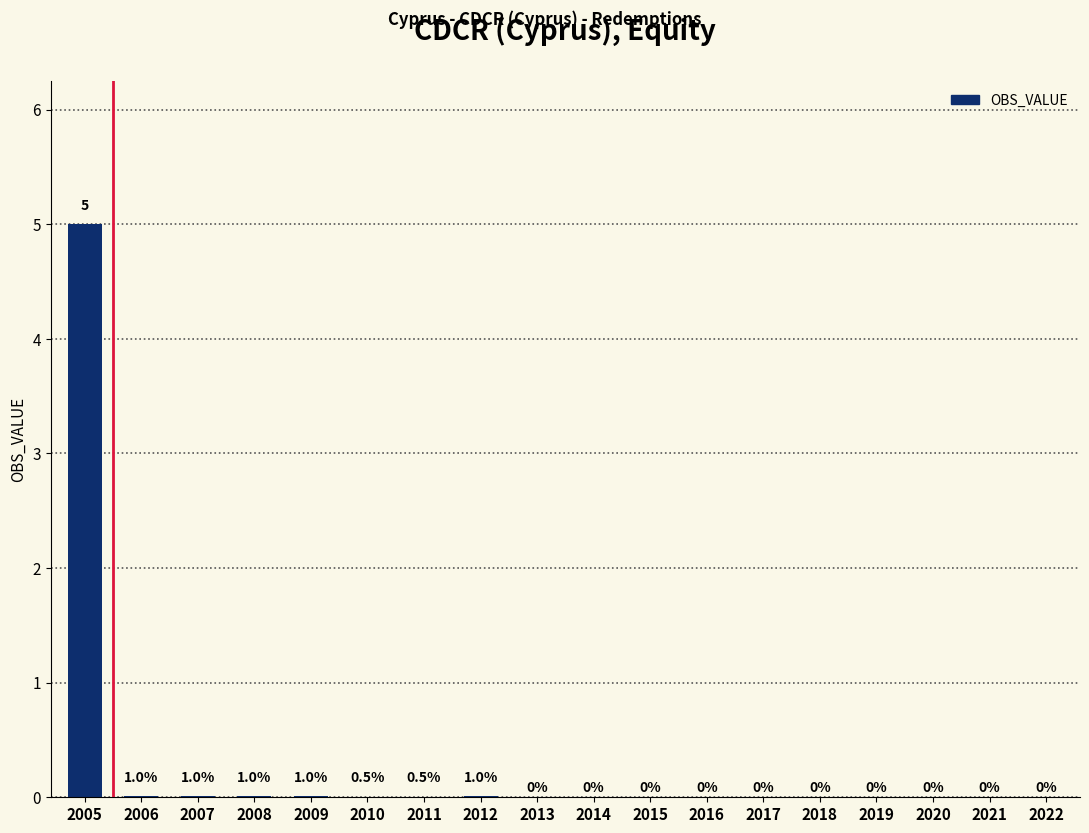

Read the value at 2005.

5.0